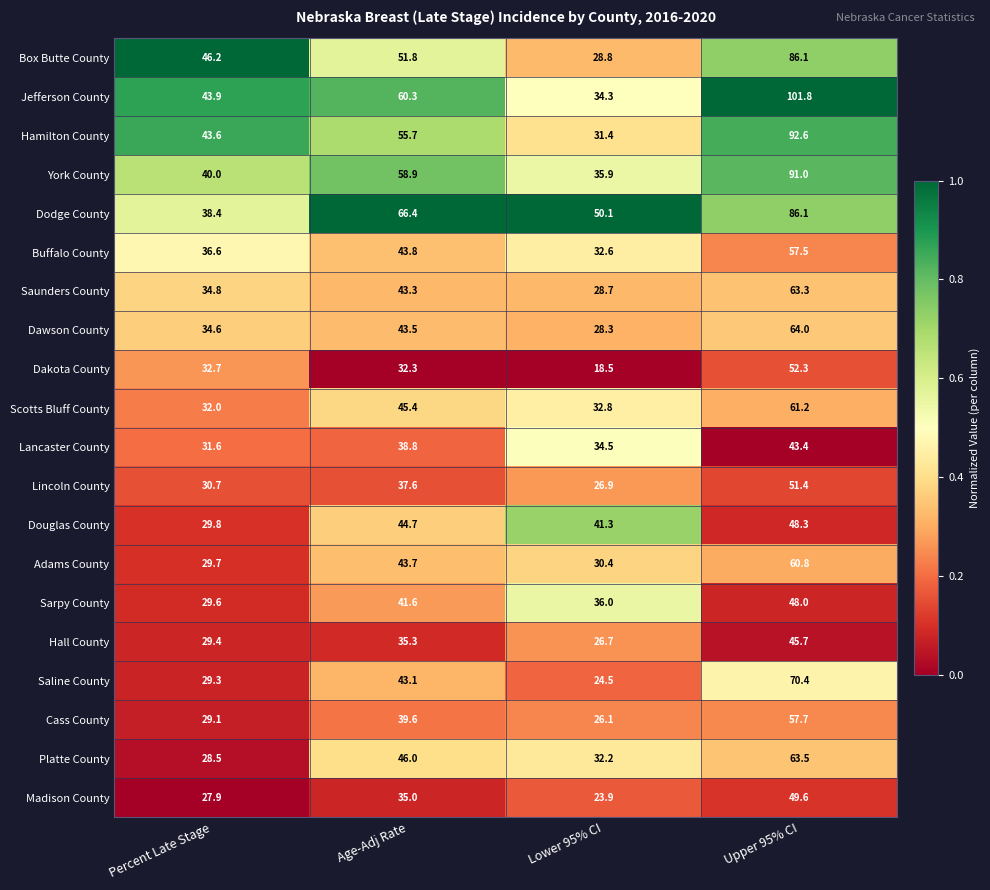

What is the difference between the maximum and second lowest values in the Hamilton County series?

49.0